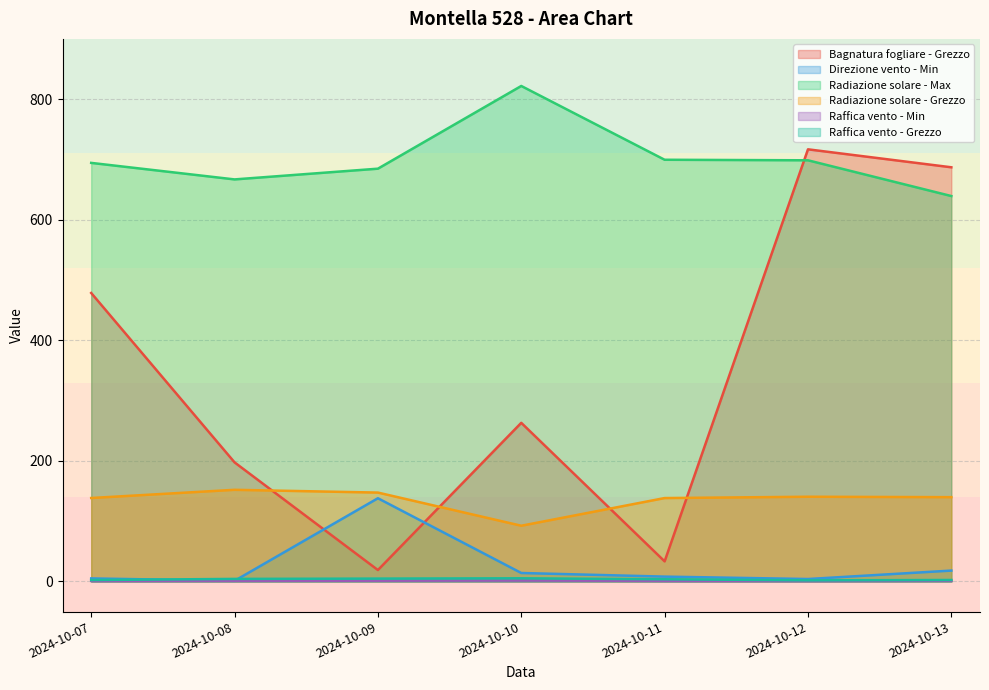

What is the value of the Direzione vento - Min point at the 4th from the left?

14.0